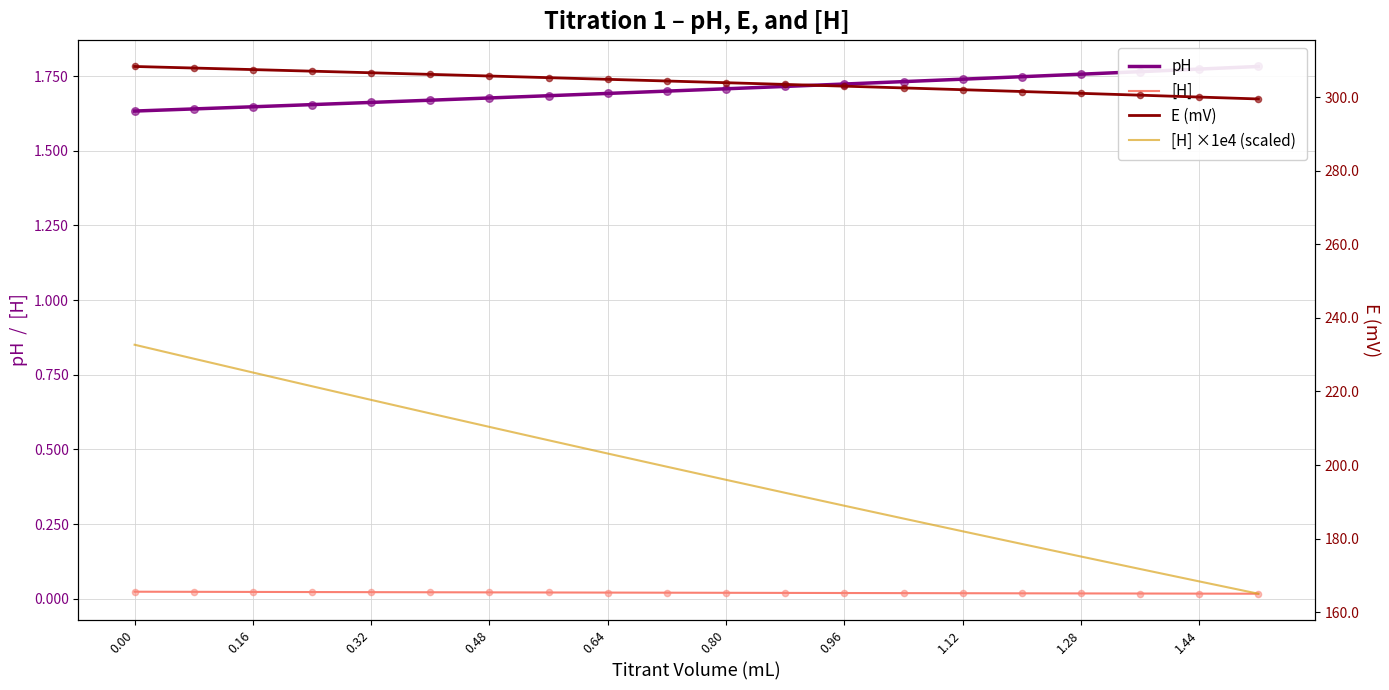

Which series reaches the minimum Y coordinate?

[H]